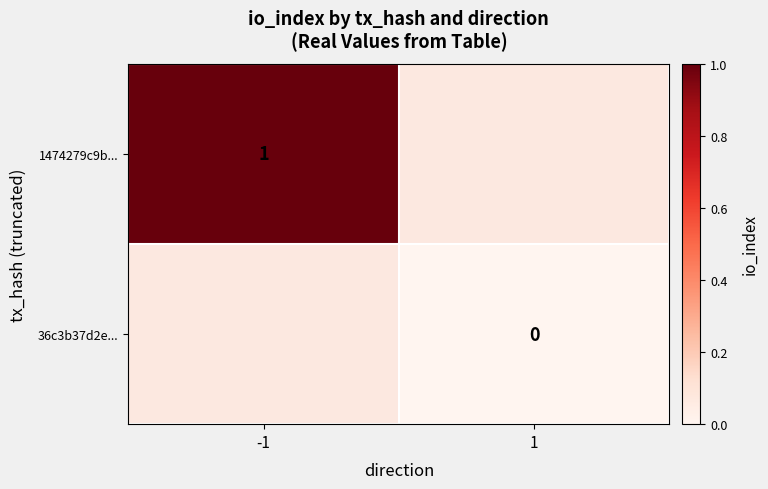

True or false: 1474279c9b... has a value of 1 at -1.

True